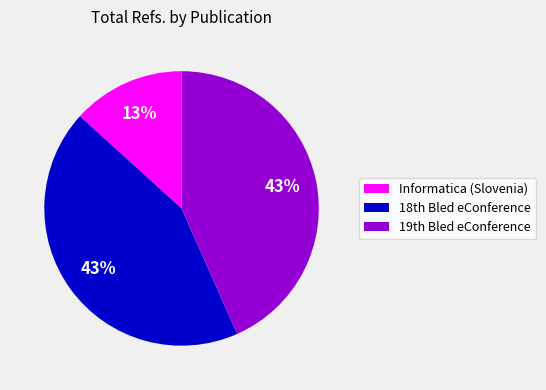

What is the smallest slice in the pie chart?

Informatica (Slovenia)